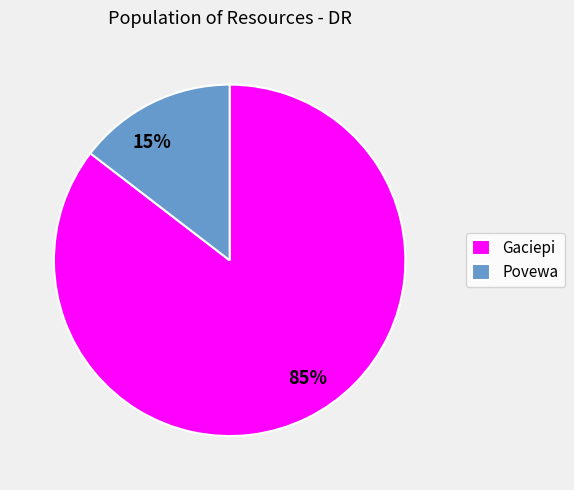

Which category has the biggest portion of the pie?

Gaciepi